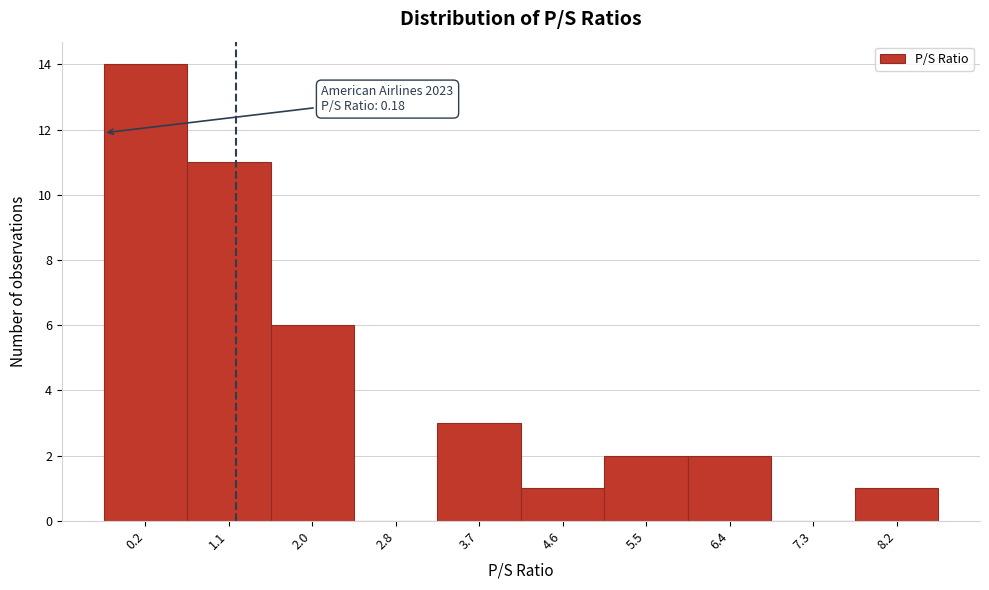

True or false: the data shows 1 at 5.5.

False